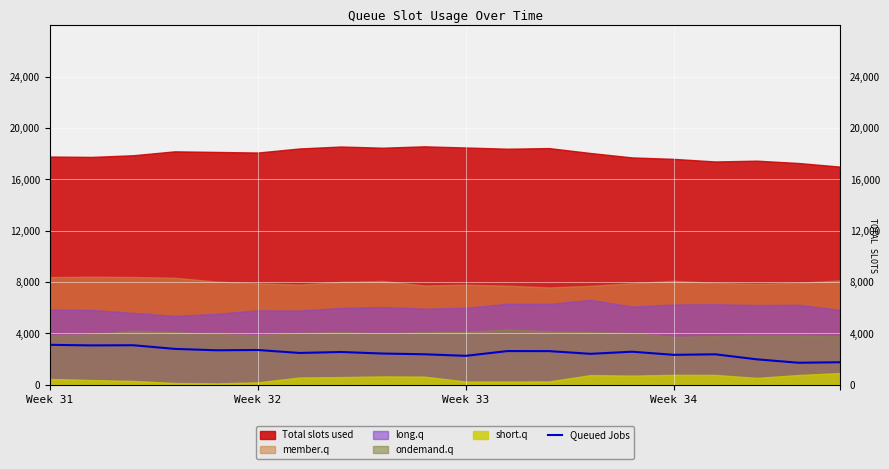

The value of Queued Jobs at Week 31 is 4754.4. True or false?

False